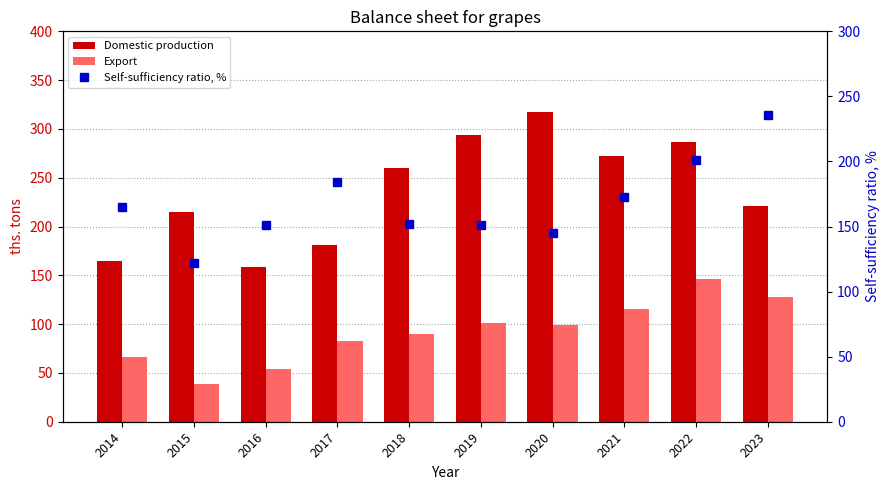

What is the greatest value displayed?

317